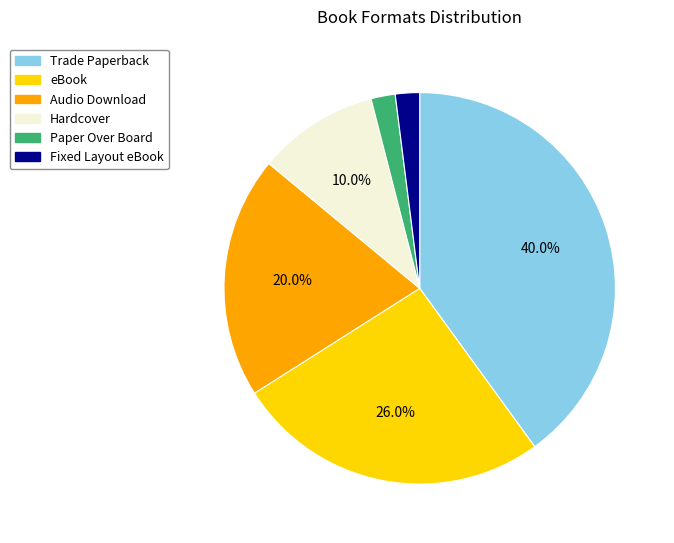

To the nearest percent, what percentage of the pie is eBook?

26%